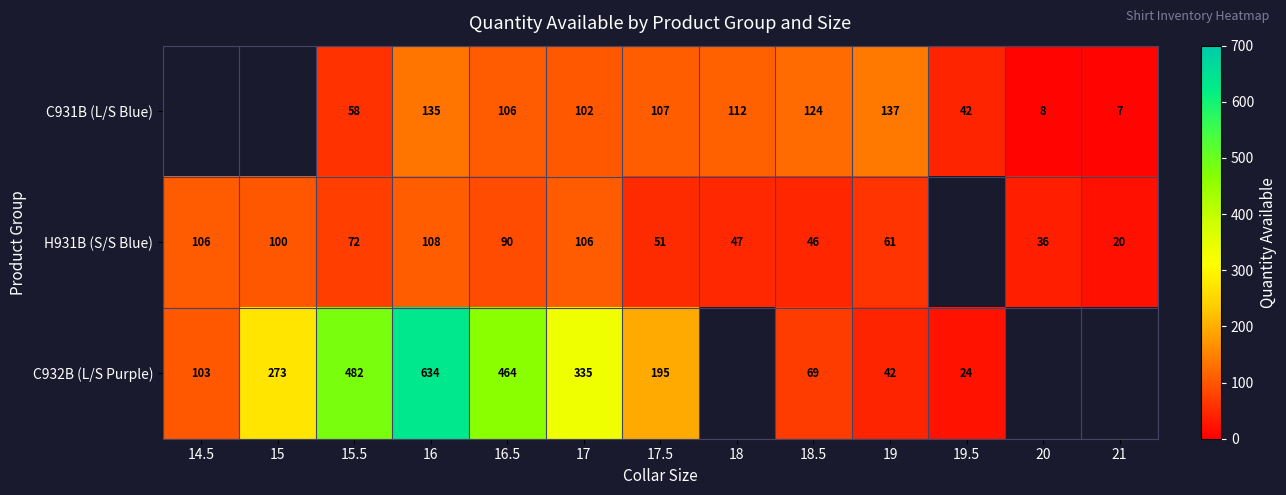

True or false: C932B (L/S Purple) has a value of 42 at 19.

True